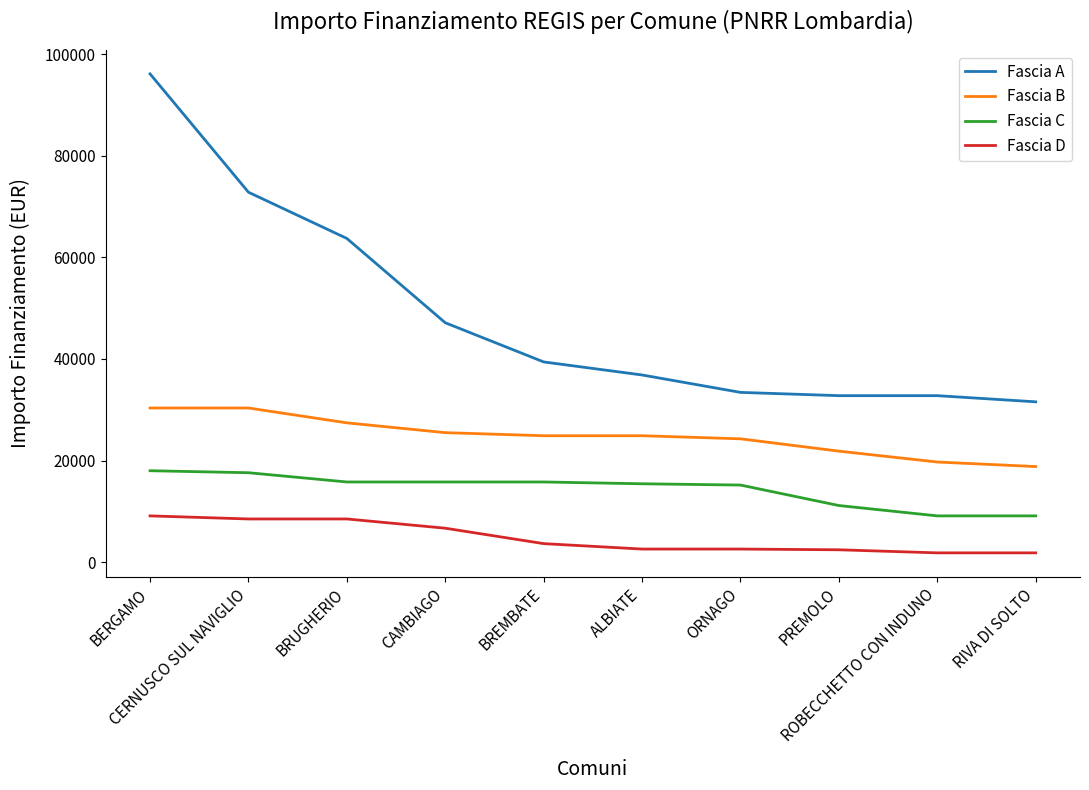

Where does the Fascia C series first go above 15782?

BERGAMO